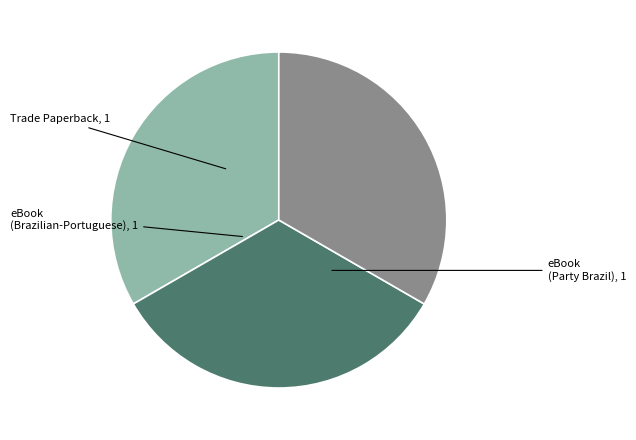

Is there any slice that represents more than half of the pie?

No